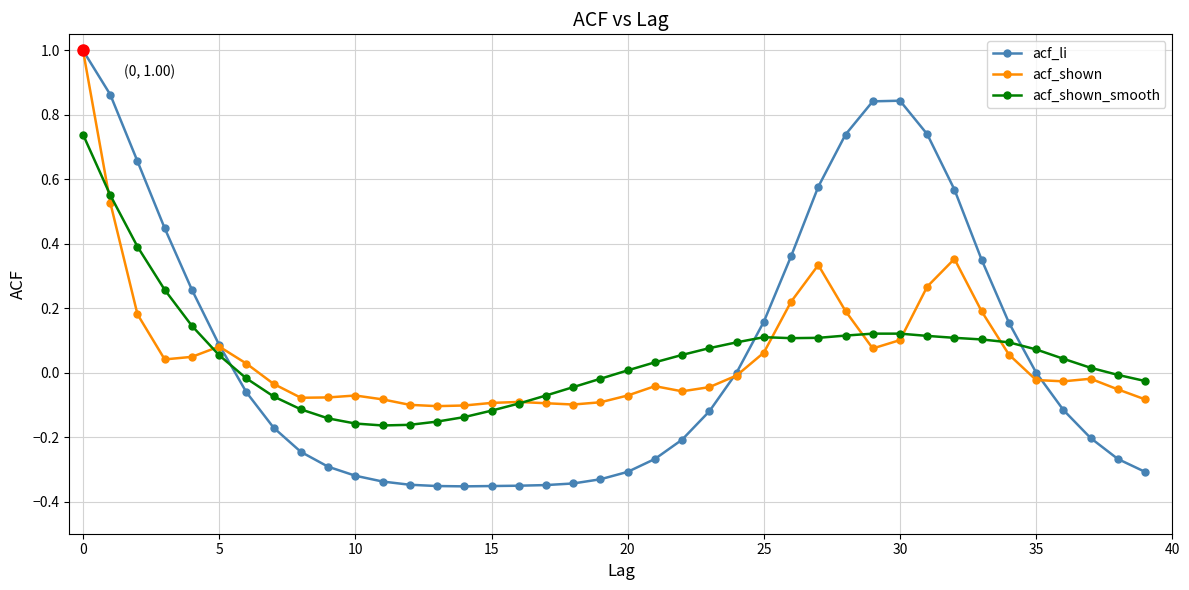

Which series has the largest range (max minus min)?

acf_li